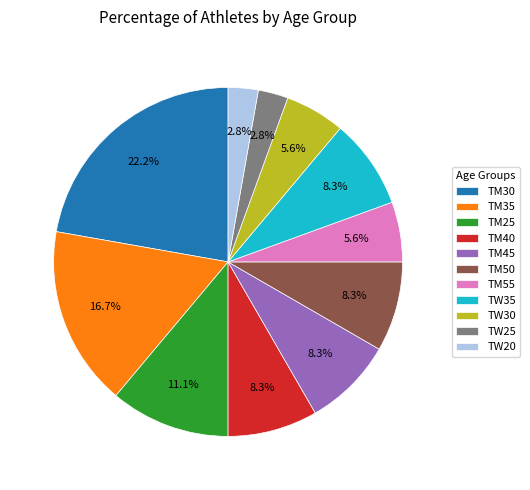

Does TM25 account for over 50% of the chart?

No